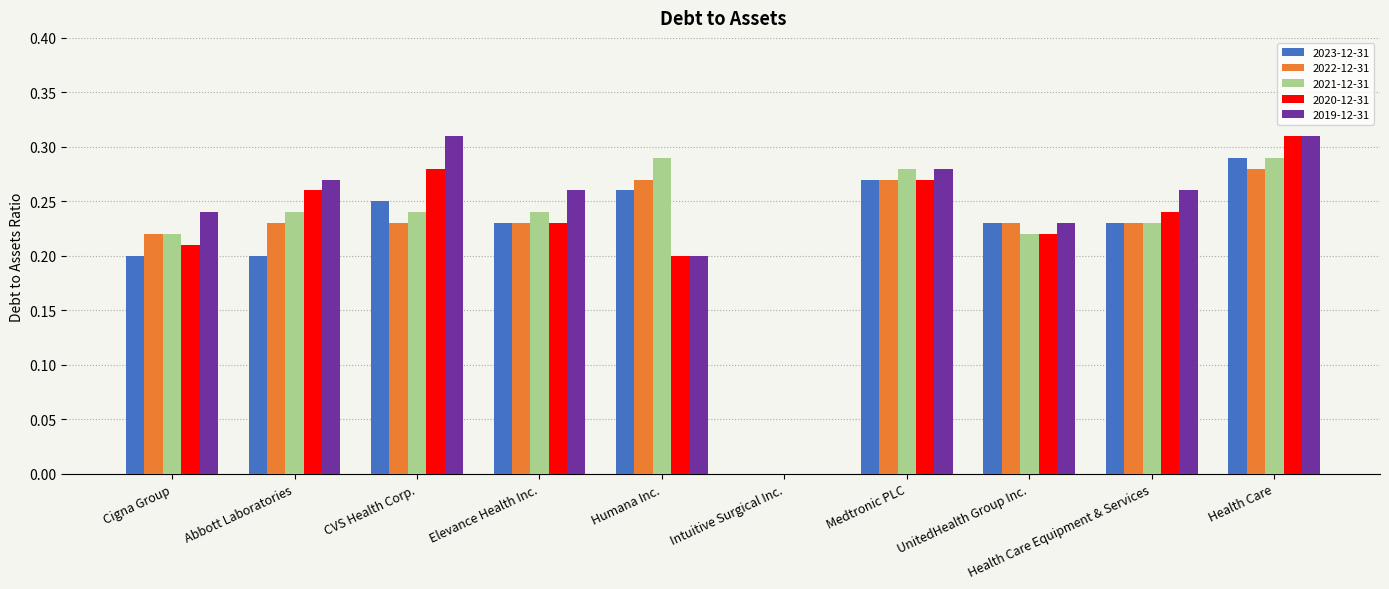

What are all the series names shown in the legend?

2023-12-31, 2022-12-31, 2021-12-31, 2020-12-31, 2019-12-31